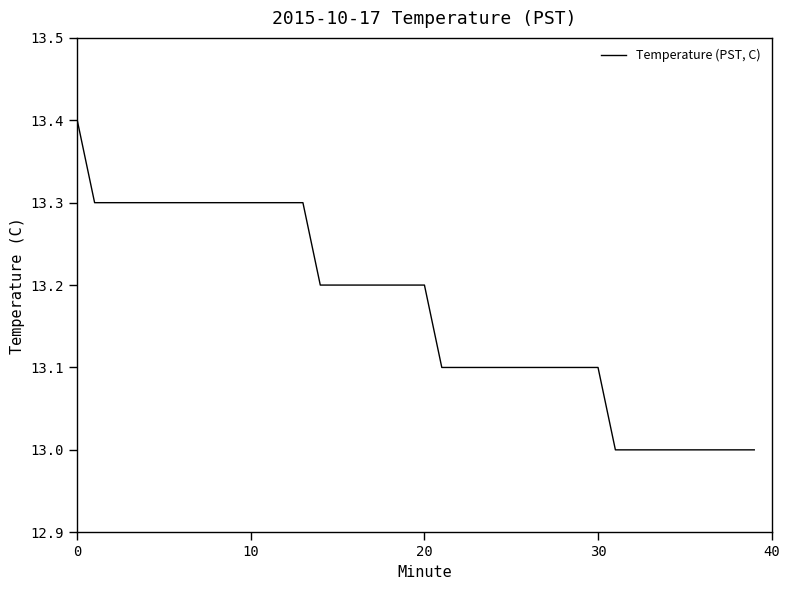

How many lines are shown in the chart?

1